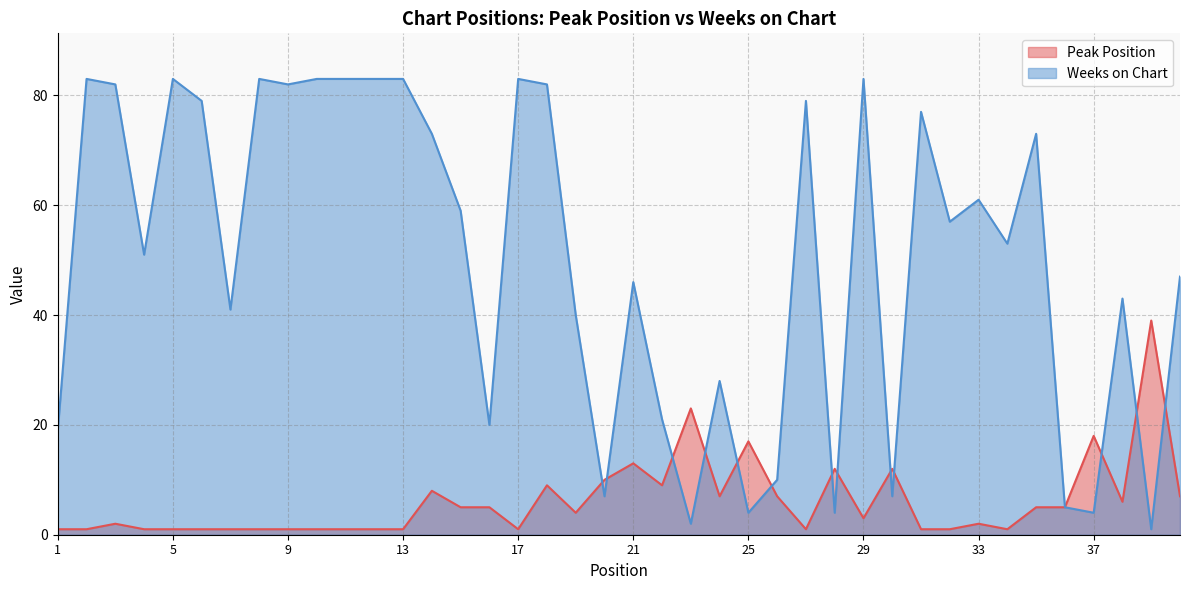

Rank the series by their average value, from highest to lowest.

Weeks on Chart, Peak Position